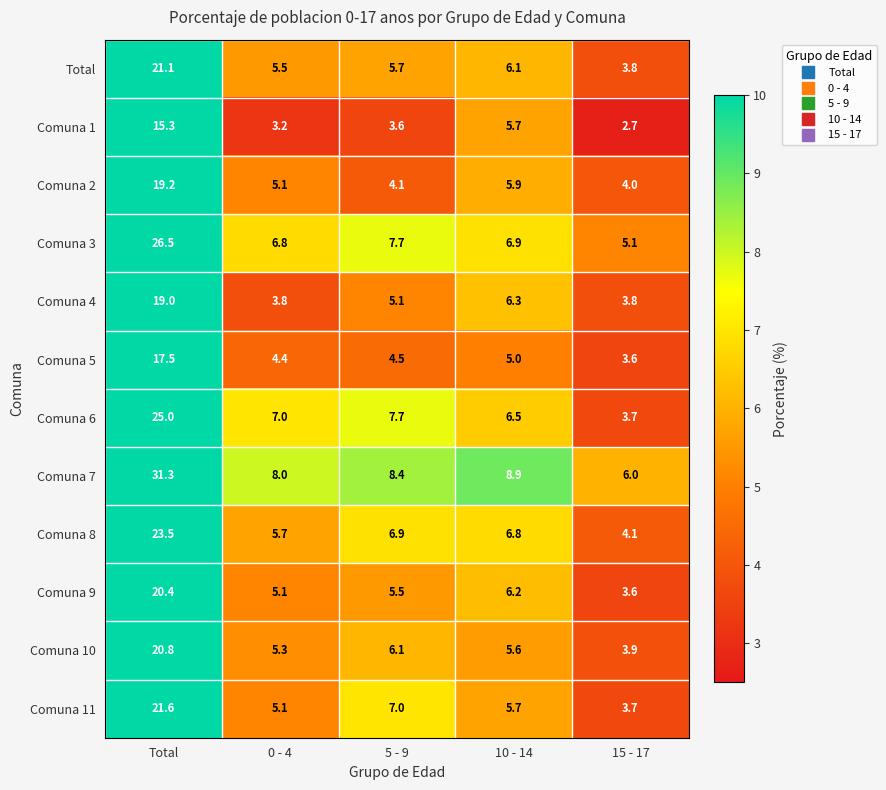

Count the number of data series in this chart.

12